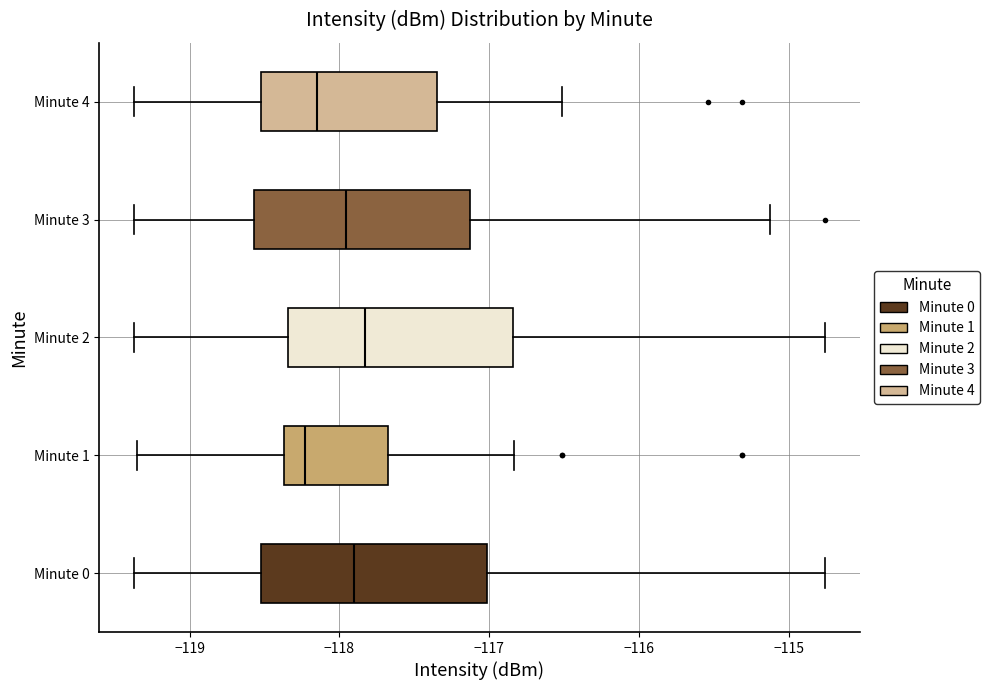

Where does the median line of the box for Minute 1 sit on the x-axis? The values are not printed on the chart, so give them approximately, as read against the axis.

-118.2